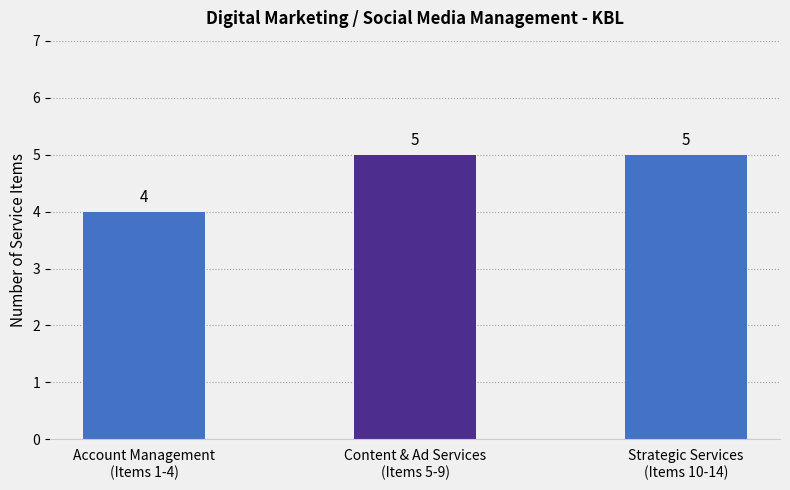

What is the minimum value shown in the chart?

4